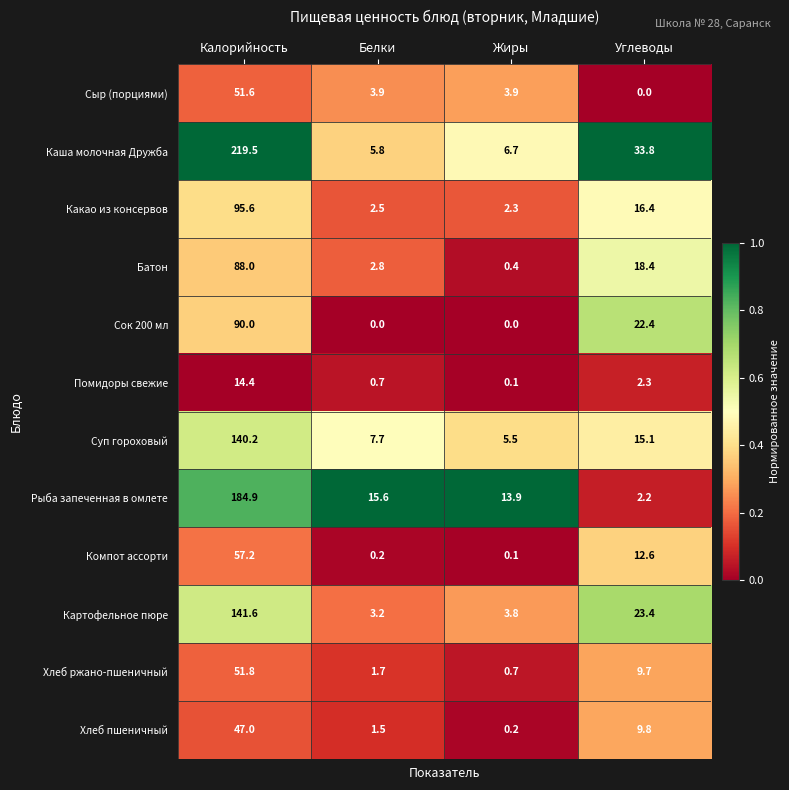

At which category is the sum across all series the highest?

Калорийность